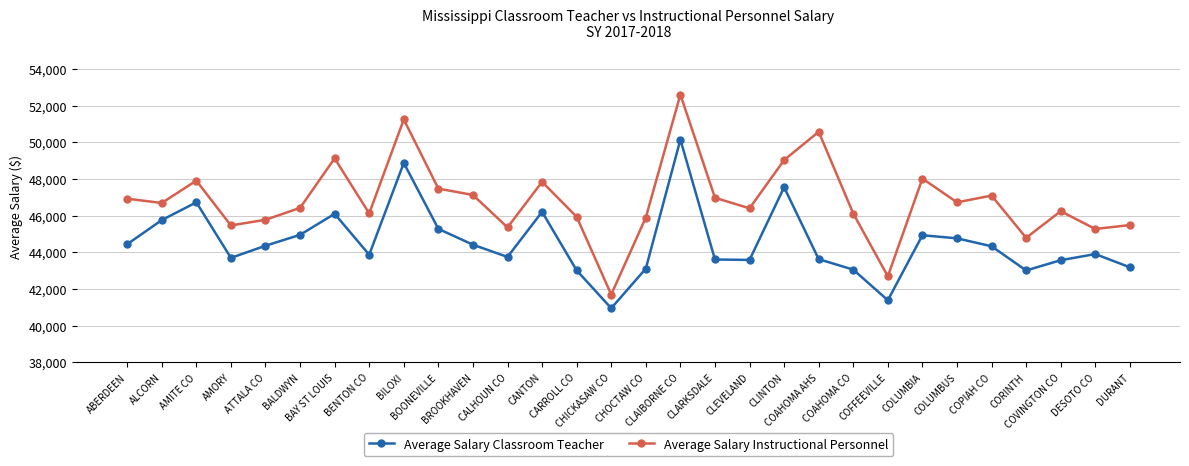

How many interior local valleys does the Average Salary Instructional Personnel series have?

10